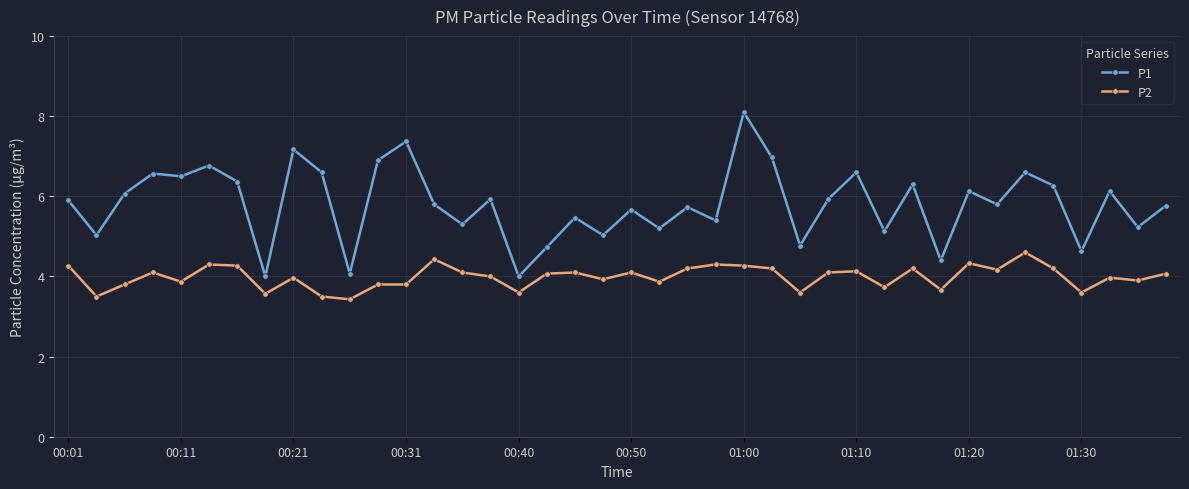

List the series in order of their overall mean, highest first.

P1, P2